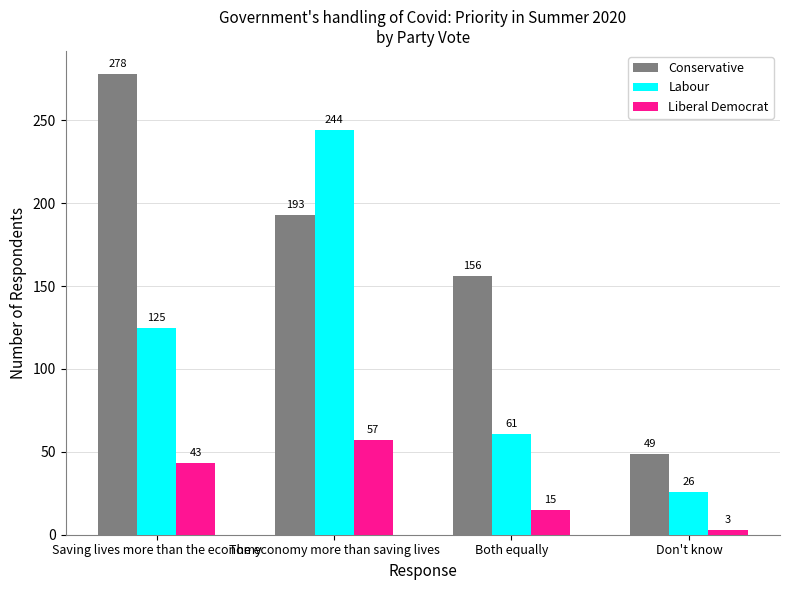

At how many categories does at least one series exceed 128?

3